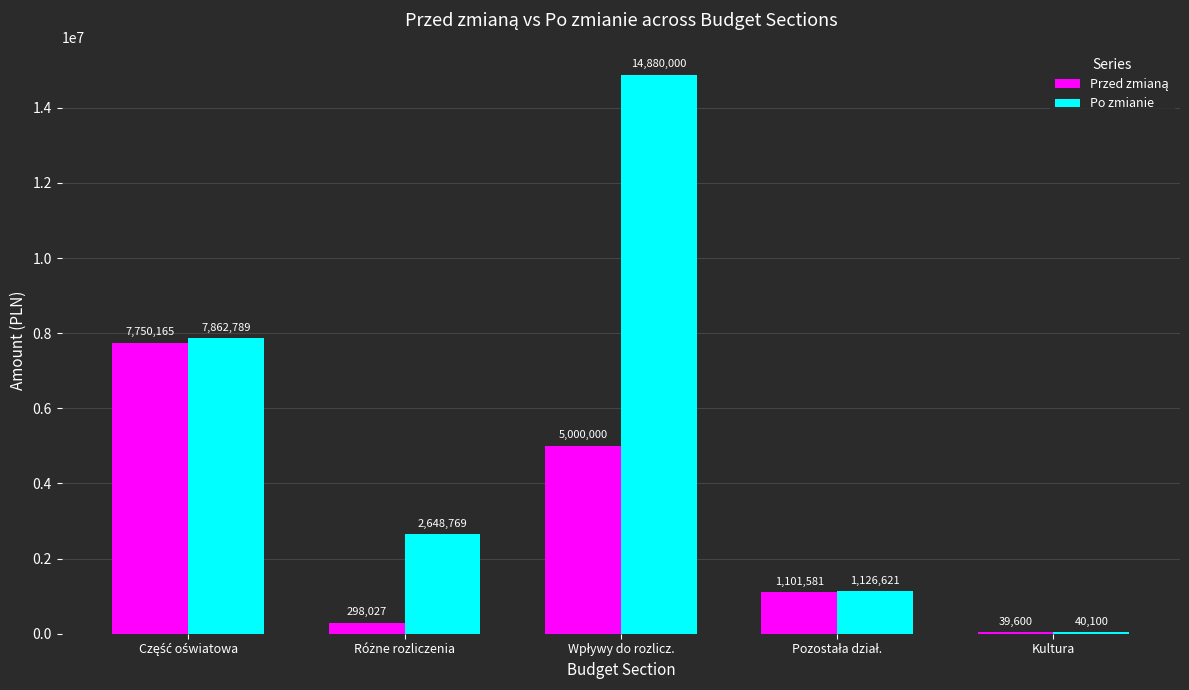

What is the maximum value shown in the chart?

14880000.0